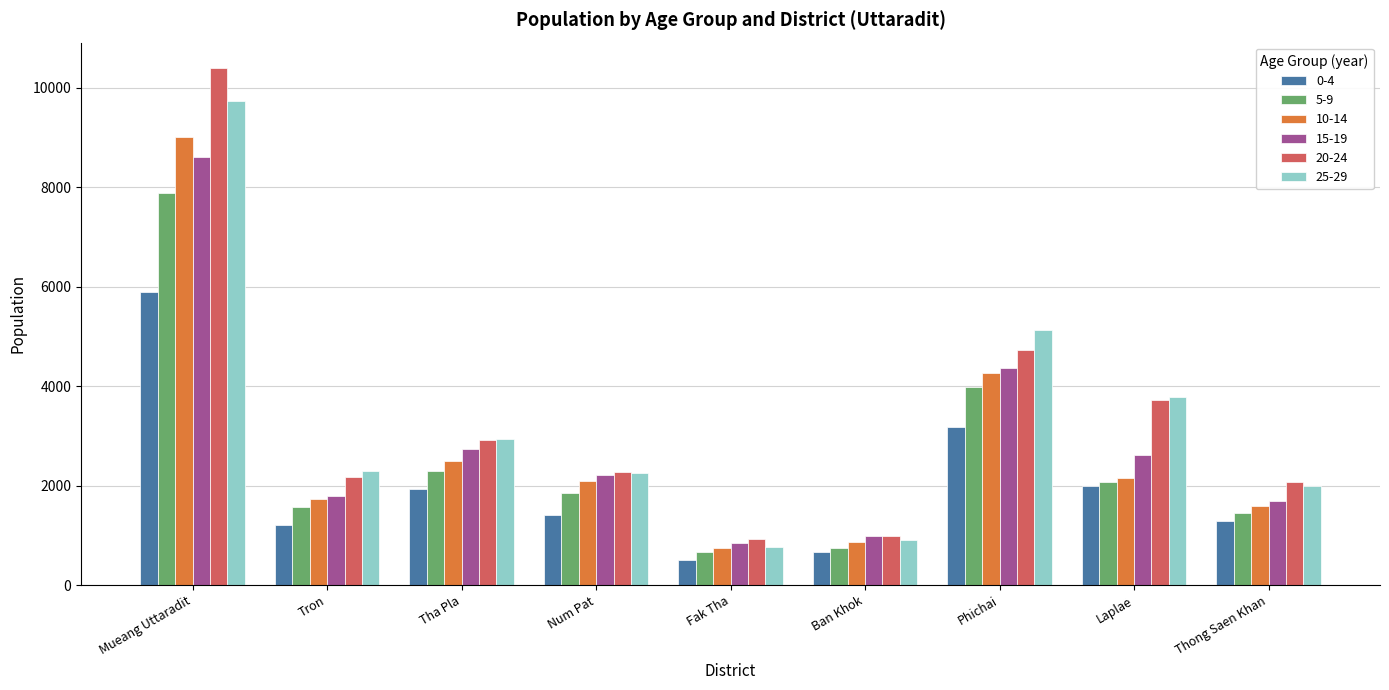

What is the sum of all 10-14 values?

24981